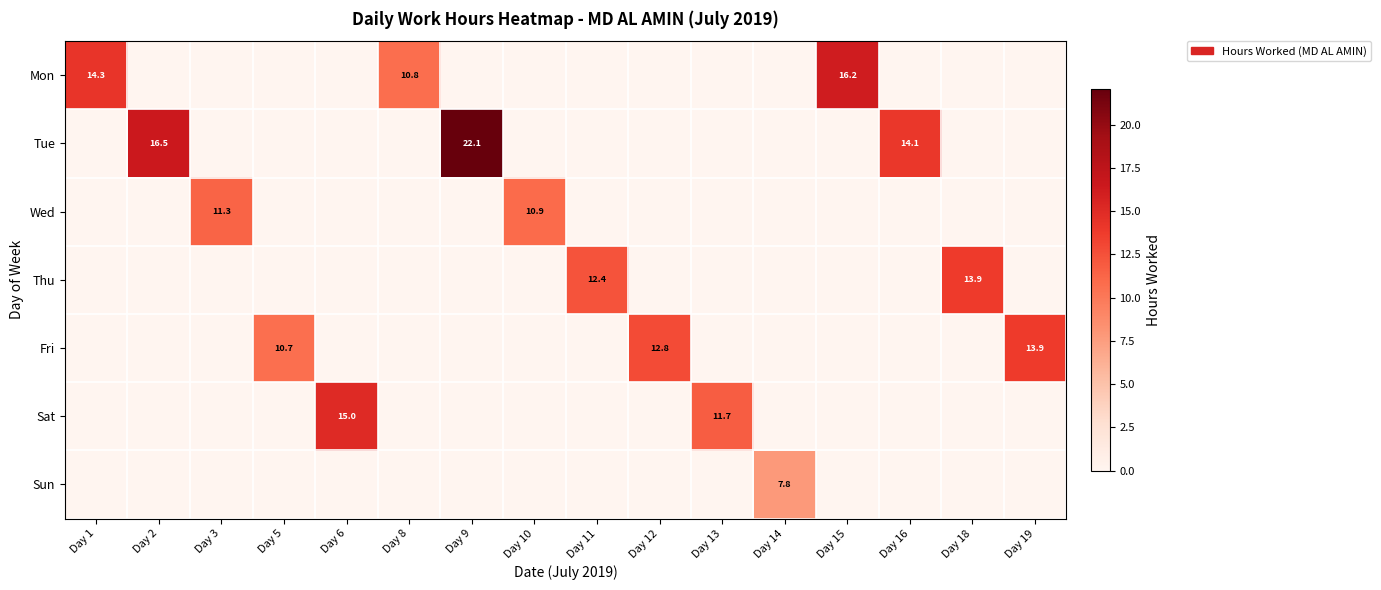

What is the spread (max minus min) of values at Day 1?

14.3